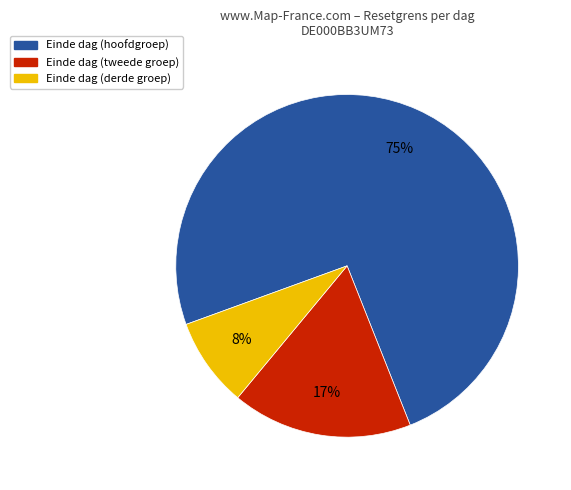

To the nearest percent, what is the average slice percentage?

33%